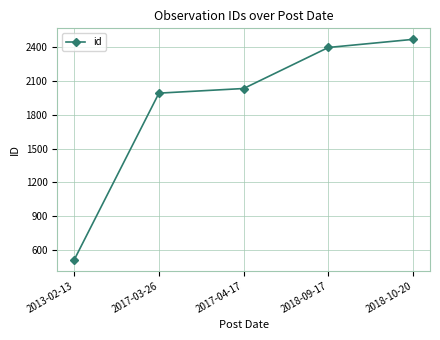

Count the number of data series in this chart.

1